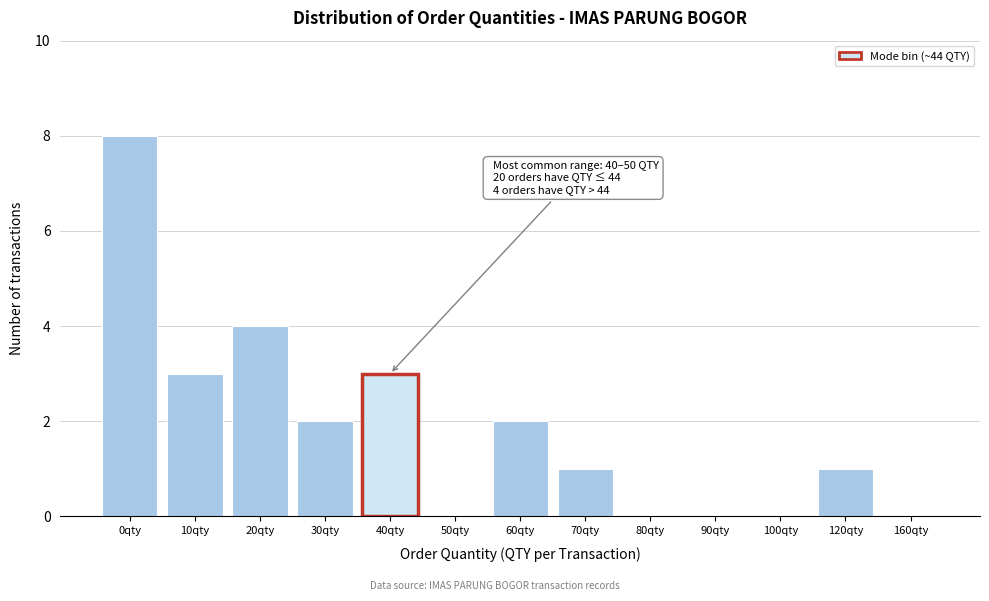

Reading left to right, list all the values displayed in this chart.

0qty=8	10qty=3	20qty=4	30qty=2	40qty=3	50qty=0	60qty=2	70qty=1	80qty=0	90qty=0	100qty=0	120qty=1	160qty=0